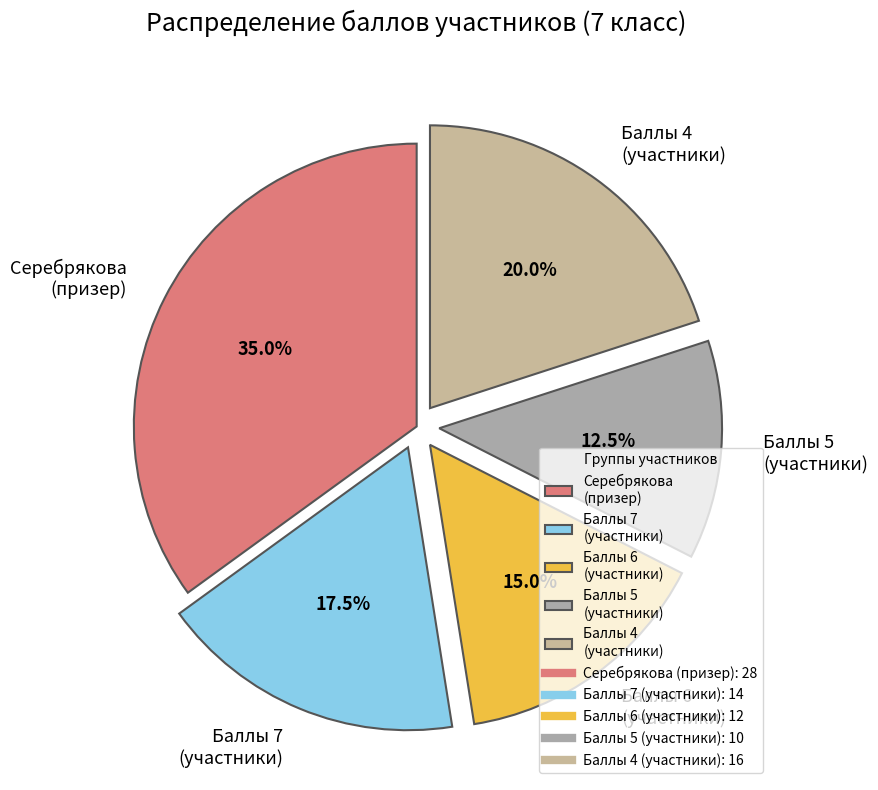

Rank the categories by value from lowest to highest.

Баллы 5 (участники), Баллы 6 (участники), Баллы 7 (участники), Баллы 4 (участники), Серебрякова (призер)